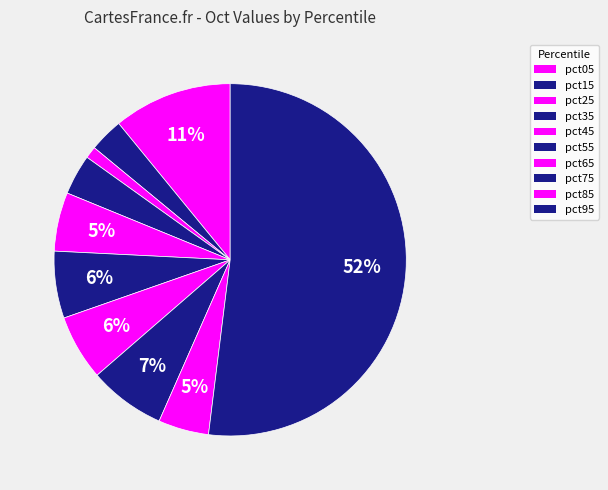

Is it true that pct95 is 59% of the pie?

False